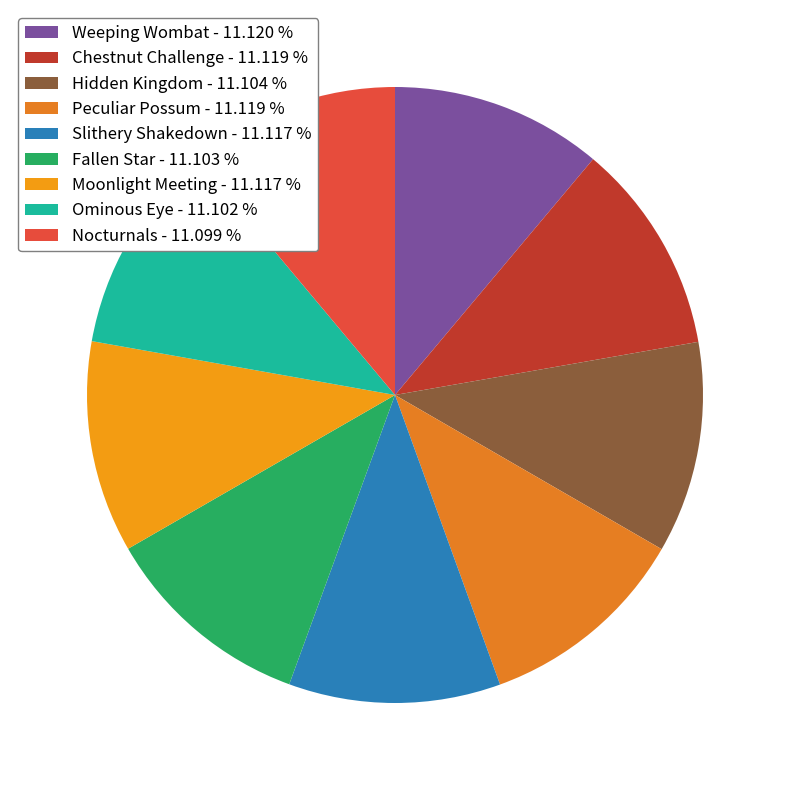

To the nearest percent, what percentage of the pie is Fallen Star?

11%